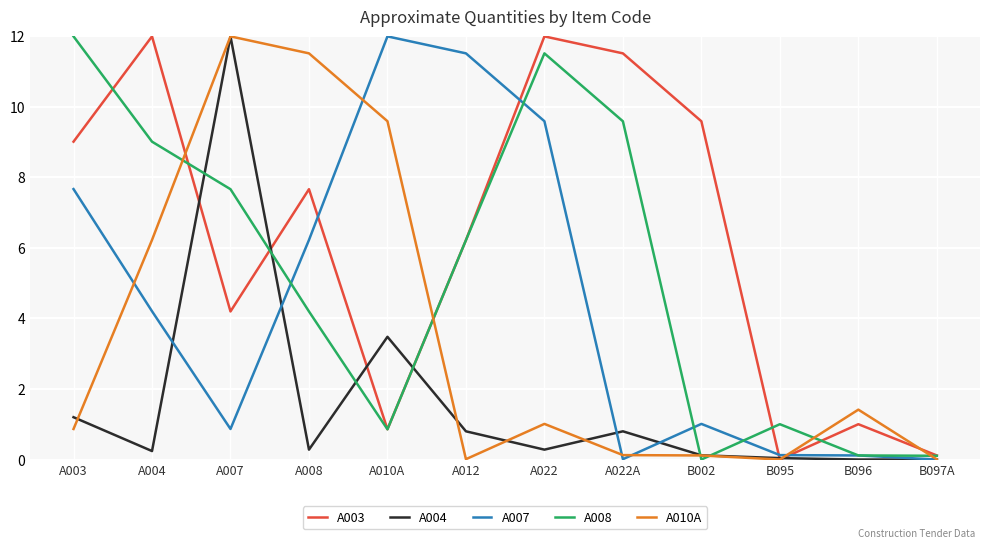

Is this an area chart (filled region under the line)?

No